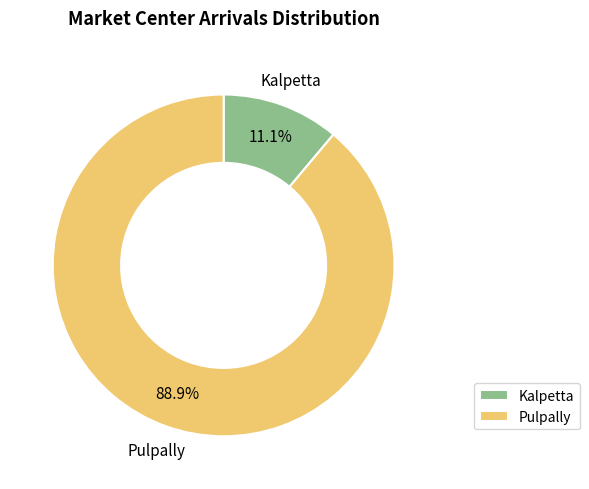

How much of the chart is everything except Kalpetta?

88.9%